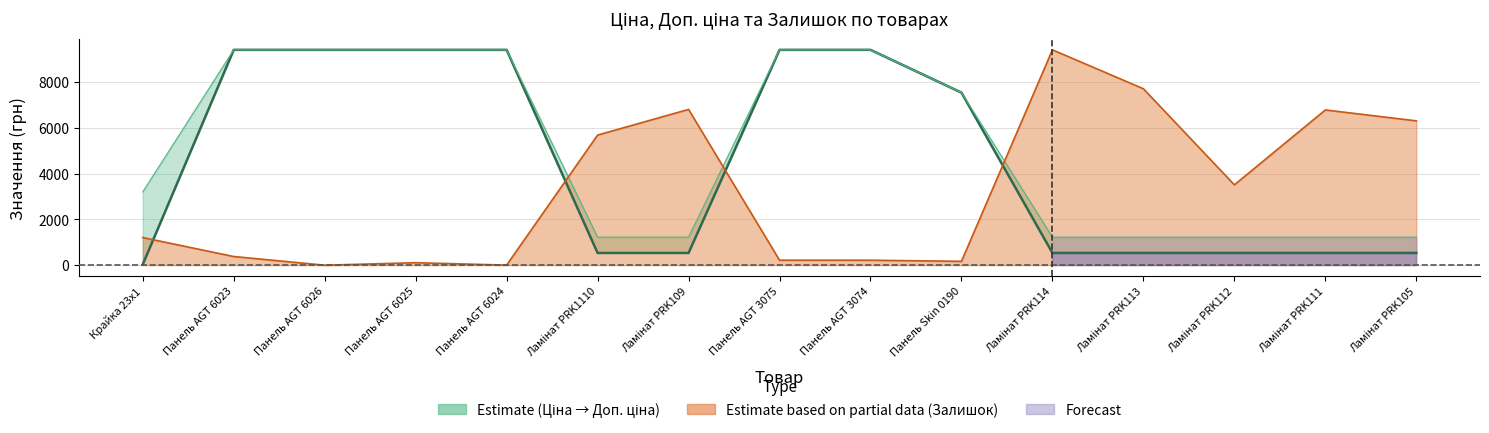

True or false: Доп. ціна has more than 2 interior local peaks.

False